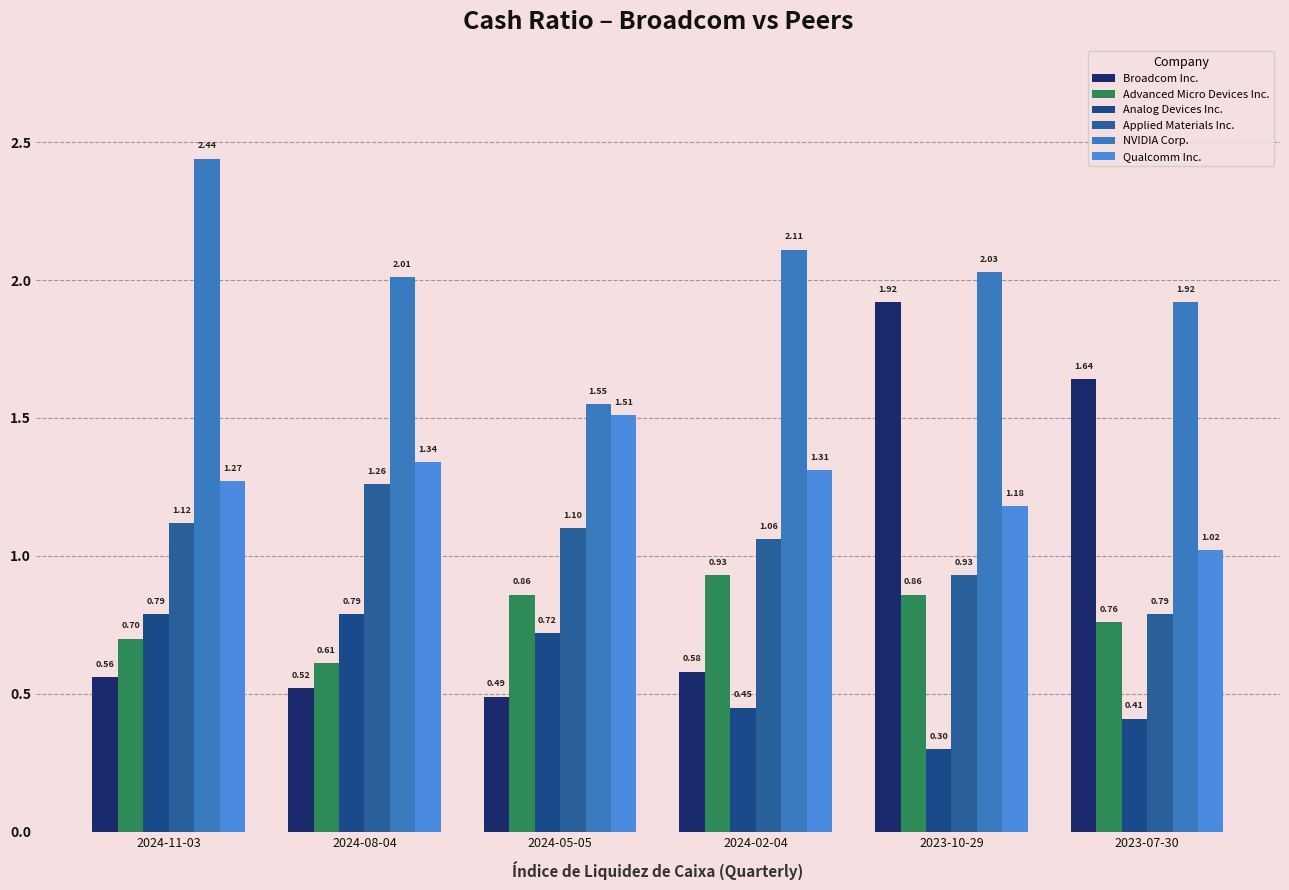

How many groups of bars are there?

6